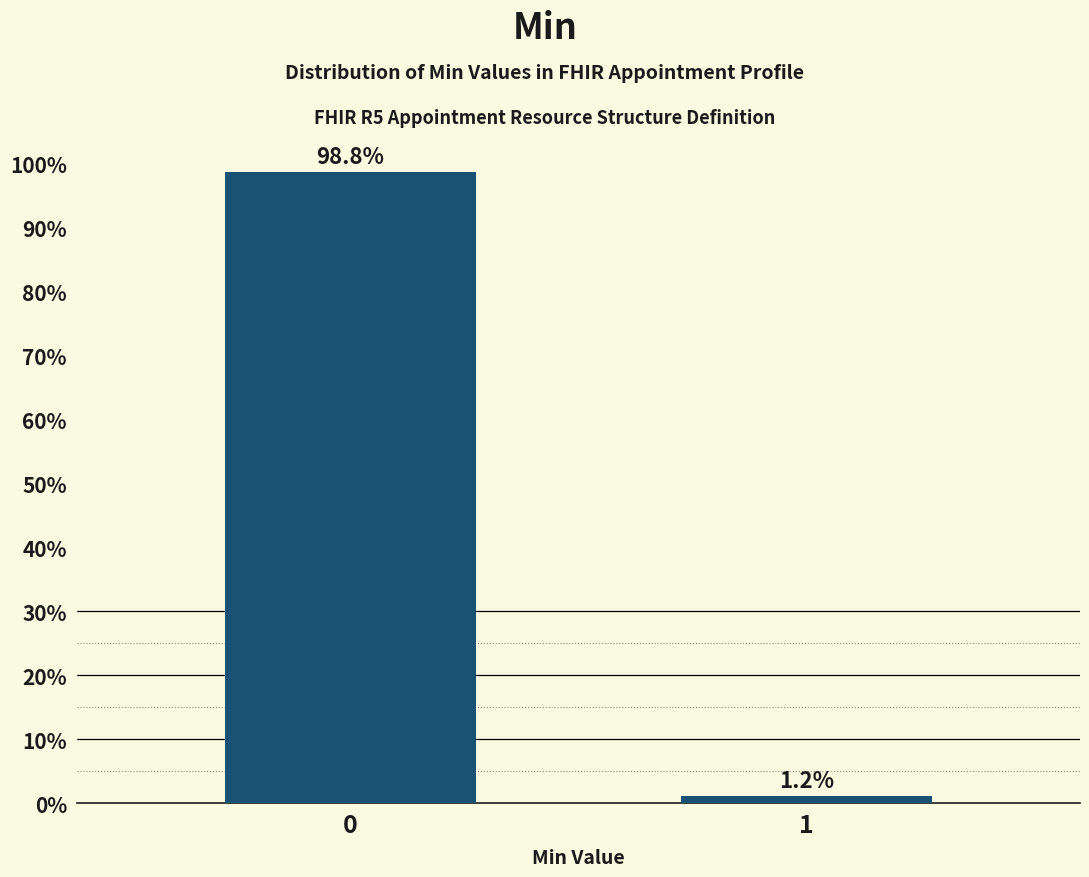

Reading left to right, what are all the values shown in this chart?

98.8	1.2